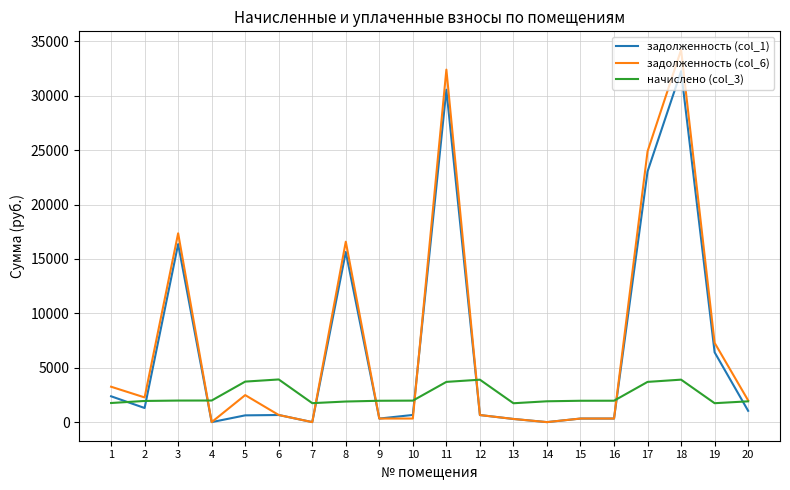

What is the average value of the задолженность (col_6) series?

7283.3